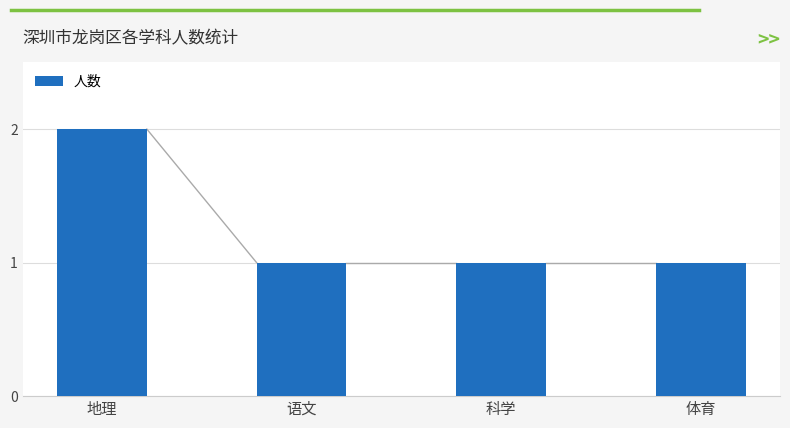

What is the label of the 1st bar from the right?

体育